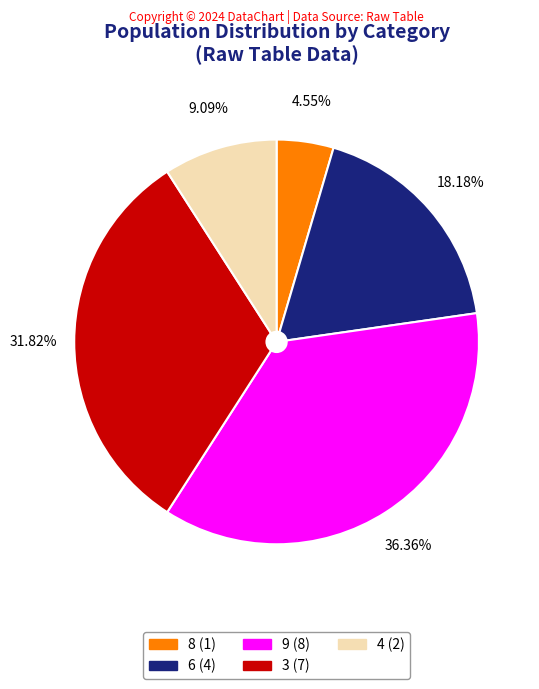

To the nearest percent, what is the average slice percentage?

20%